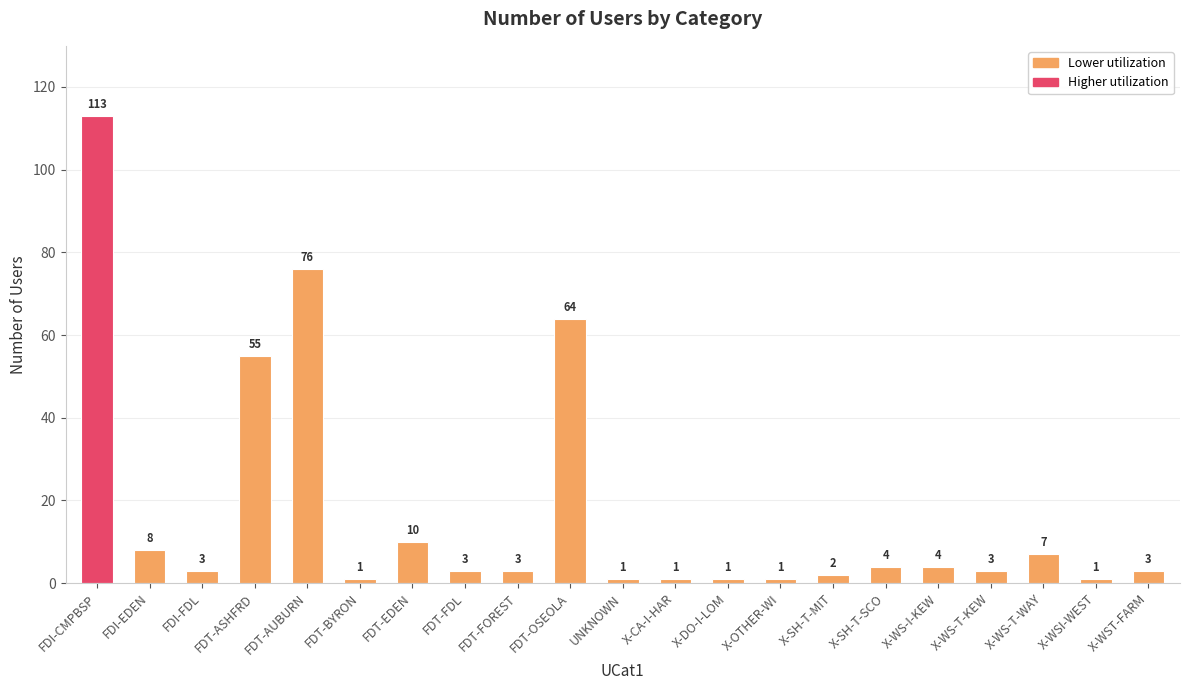

Where does the data first go above 3?

FDI-CMPBSP